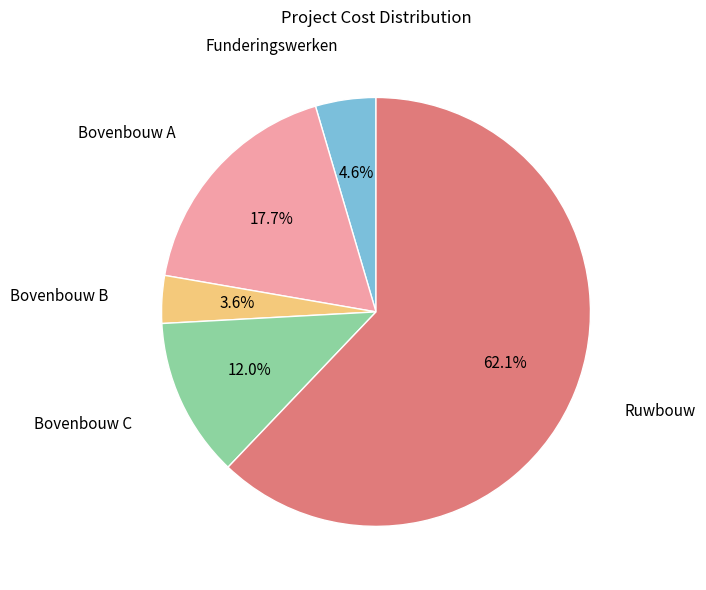

To the nearest percent, what is the average slice percentage?

20%